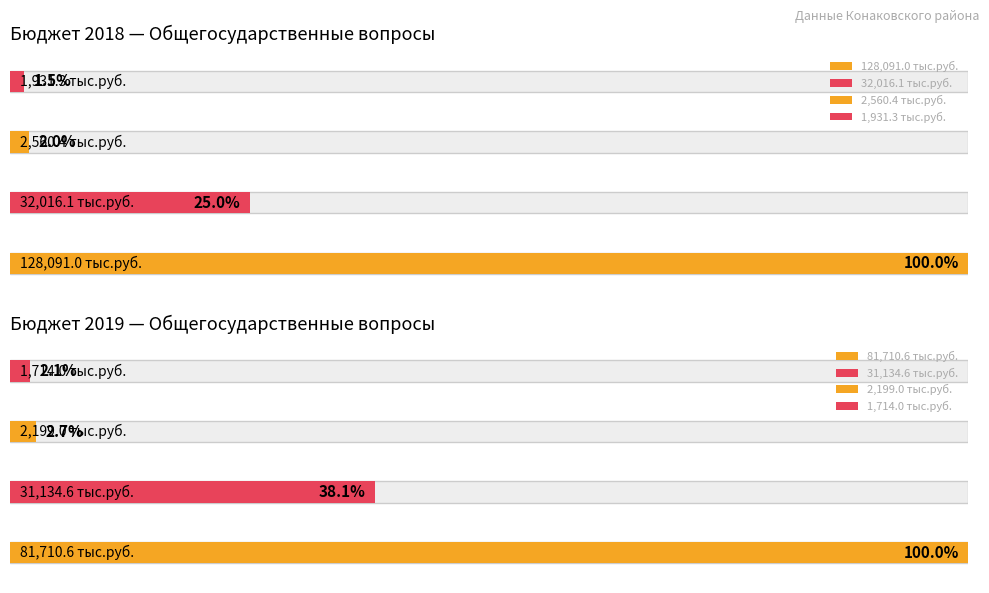

Reading right to left, list all the values displayed in this chart.

Утверждено по бюджету 2018: Функционирование высшего должностного лица=1931.3	Функционирование законодательных органов=2560.4	Функционирование Правительства=32016.1	Общегосударственные вопросы=128091.0
Утверждено по бюджету 2019: Функционирование высшего должностного лица=1714.0	Функционирование законодательных органов=2199.0	Функционирование Правительства=31134.6	Общегосударственные вопросы=81710.6